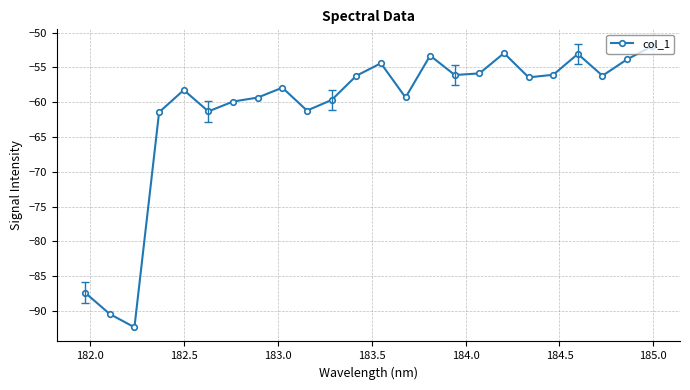

True or false: the data has more than 1 interior local peaks.

True